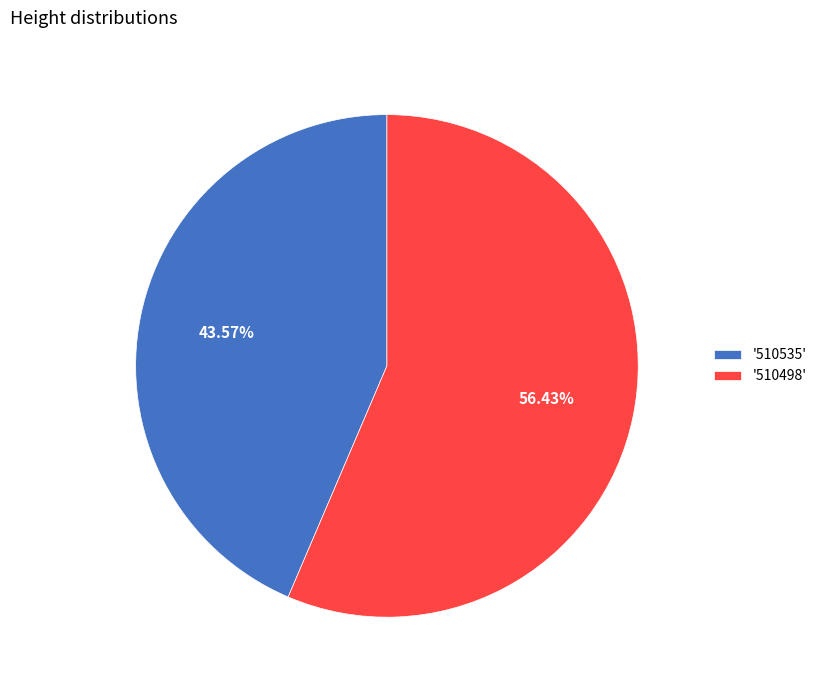

Rank the categories by value from highest to lowest.

'510498', '510535'